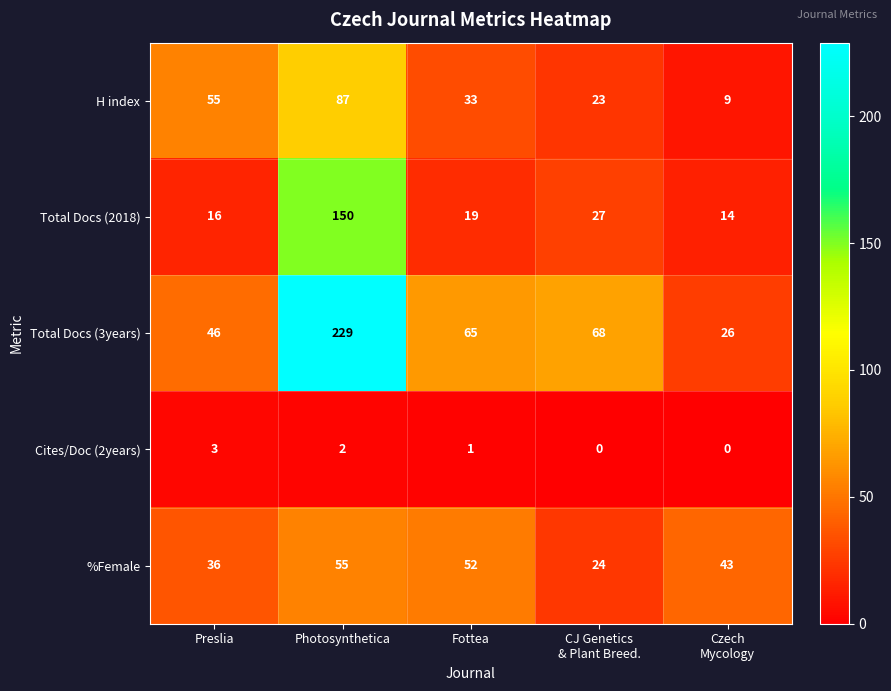

Which series has the largest range (max minus min)?

Total Docs (3years)